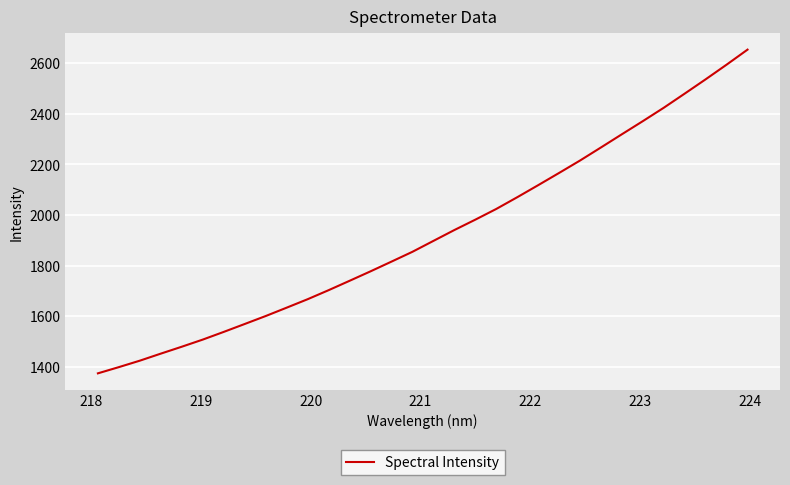

What is the minimum value shown in the chart?

1374.6